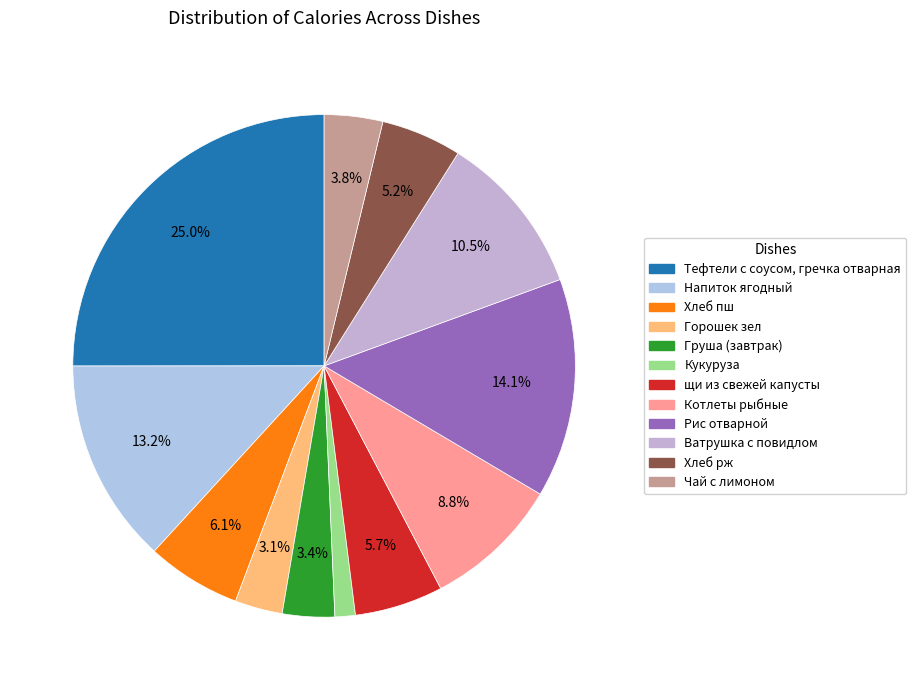

To the nearest percent, what is the combined percentage of Напиток ягодный and Котлеты рыбные?

22%